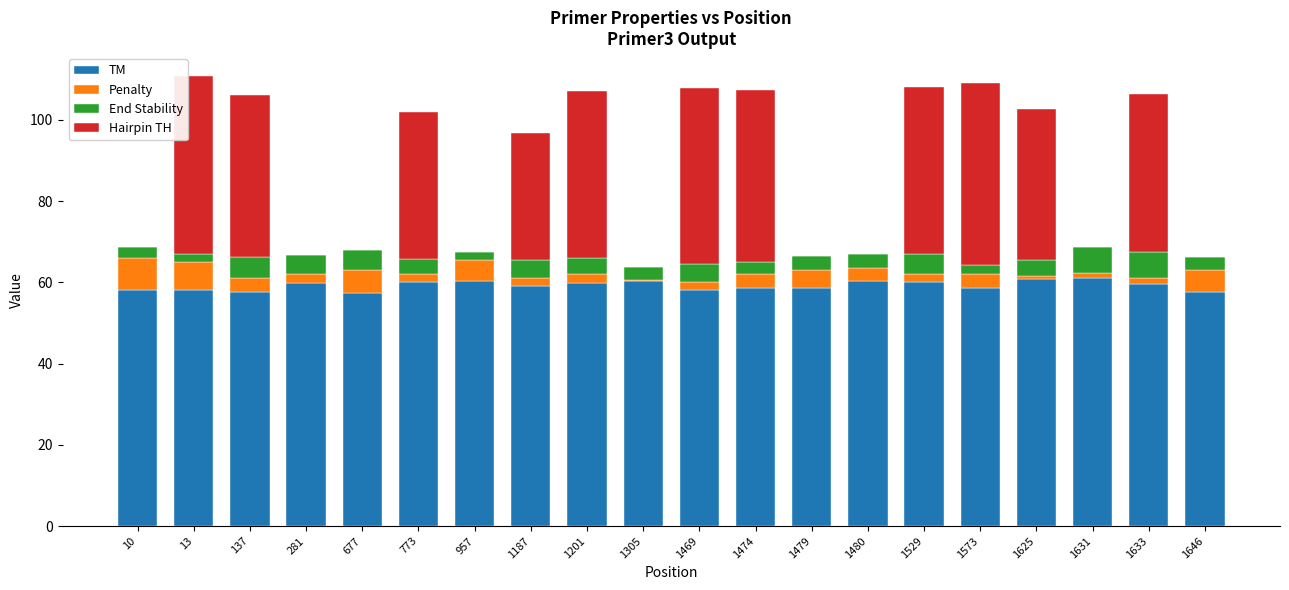

True or false: TM has a value of 58.6 at 1573.

True